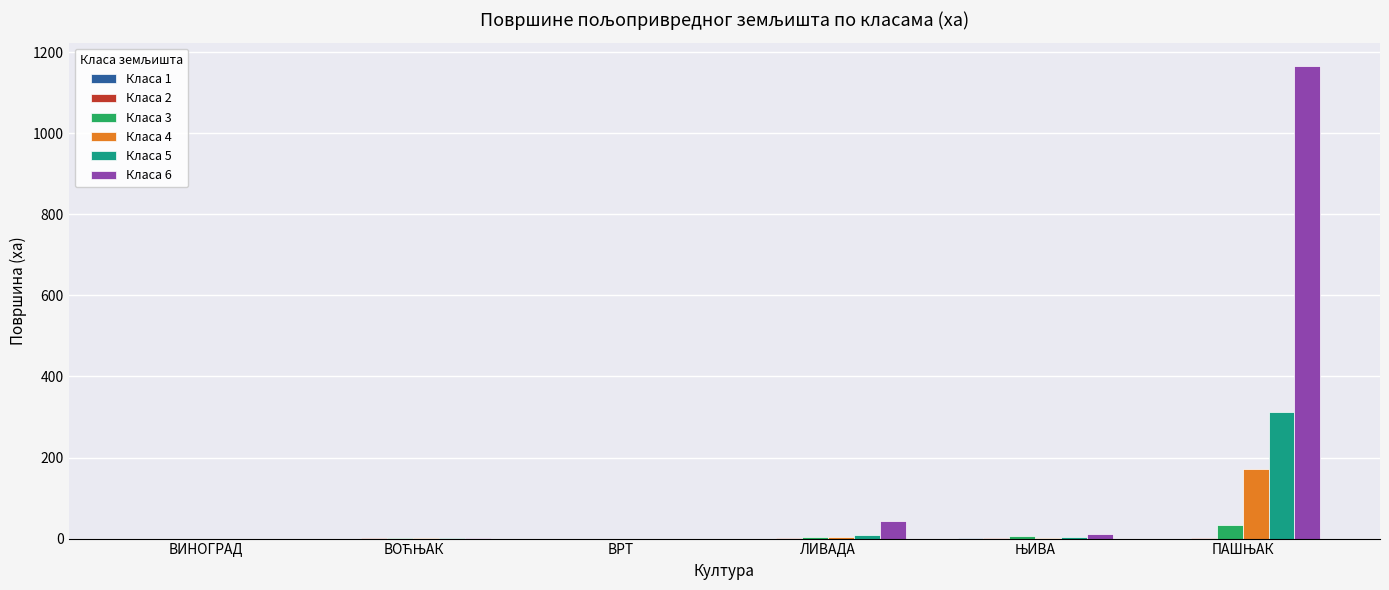

The Класа 4 series shows 0.0 at ВИНОГРАД. True or false?

True